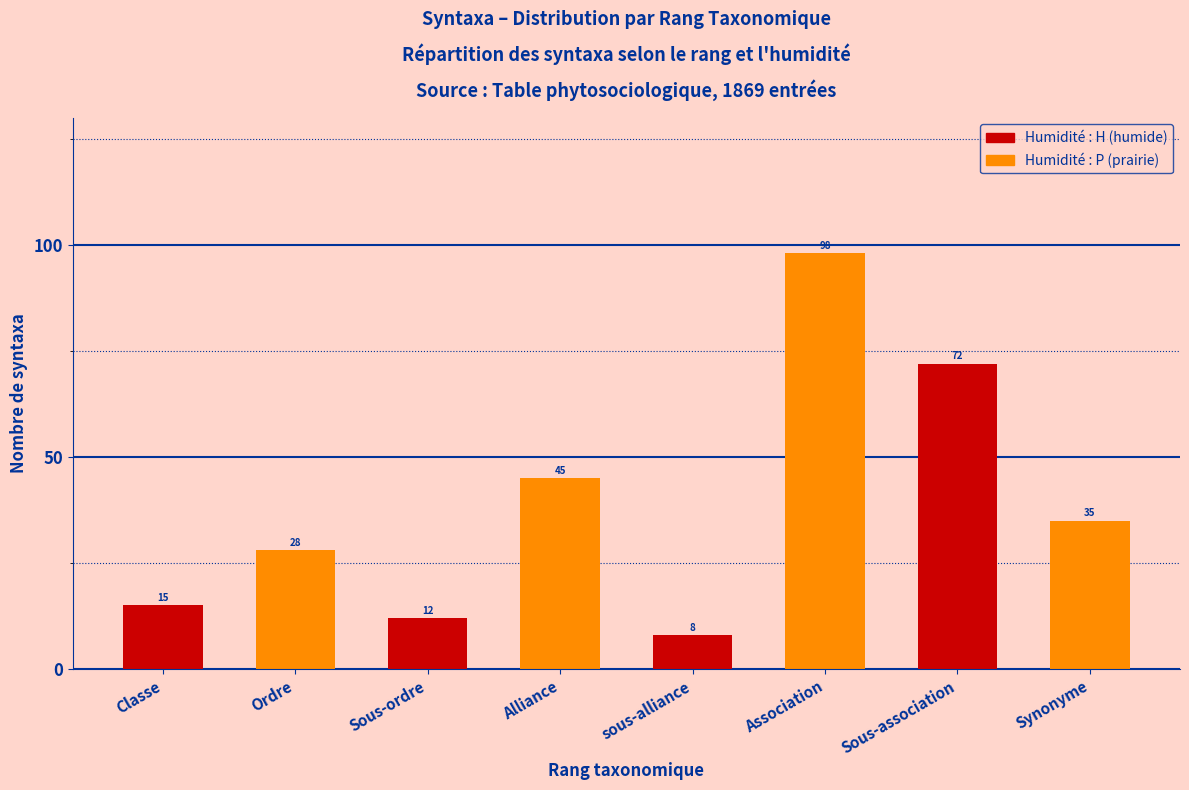

What is the difference between the maximum and second lowest values?

86